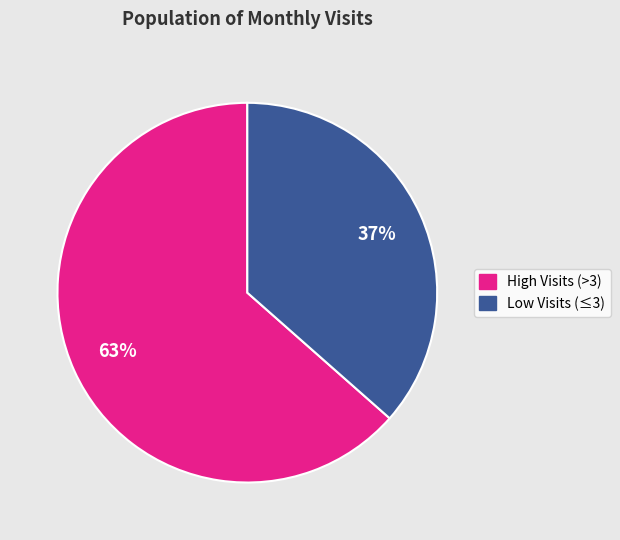

To the nearest percent, what is the average slice percentage?

50%